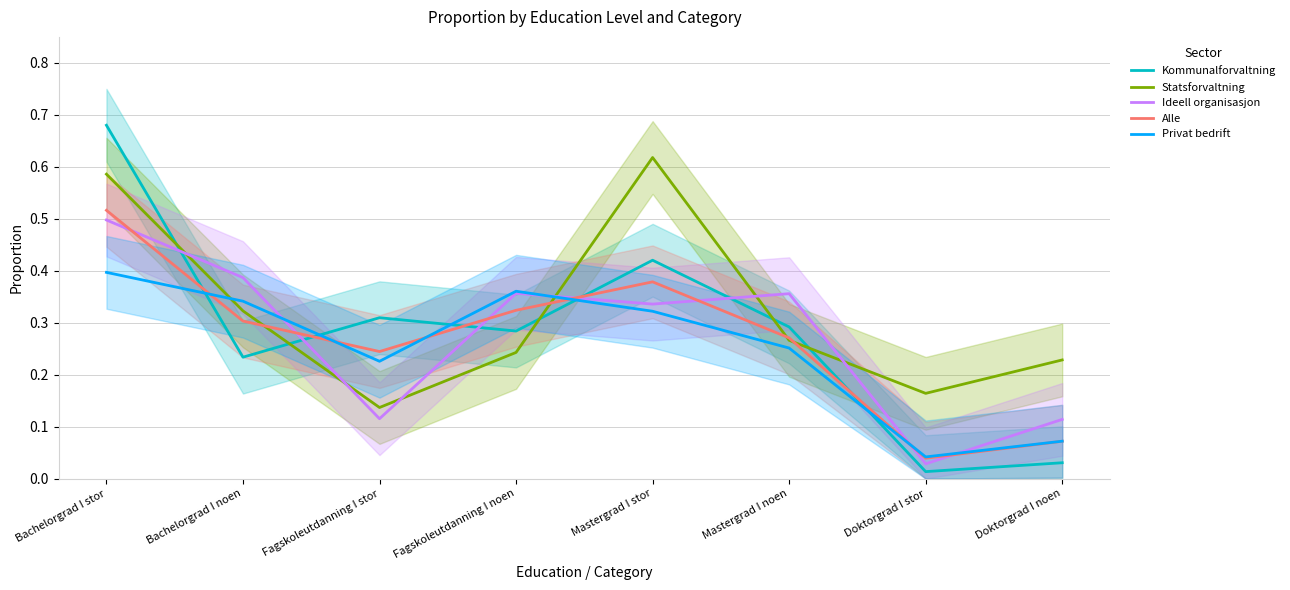

Rank the series by their maximum value, from highest to lowest.

Kommunalforvaltning, Statsforvaltning, Alle, Ideell organisasjon, Privat bedrift